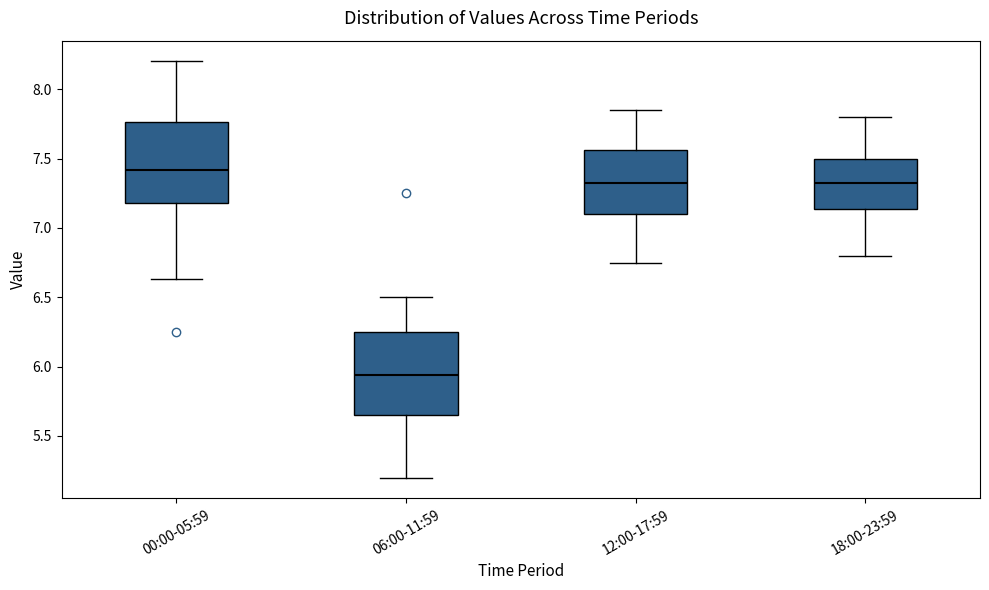

Where does the lower whisker of the box for 12:00-17:59 end on the y-axis? The values are not printed on the chart, so give them approximately, as read against the axis.

6.75